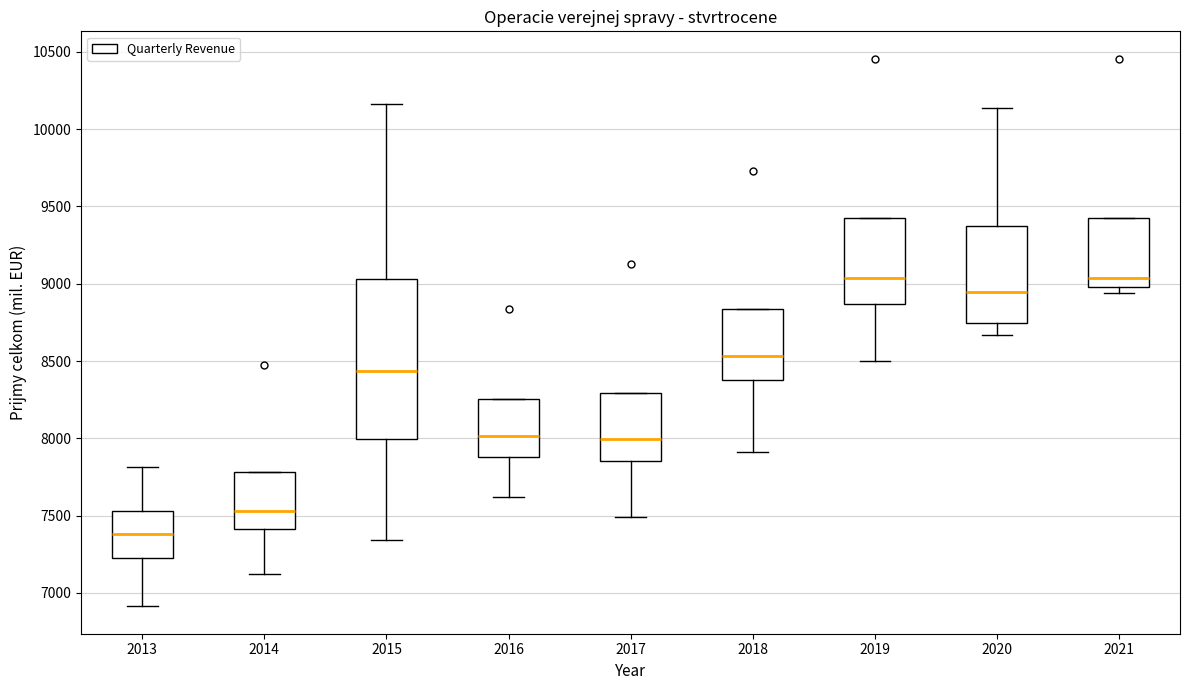

Which box is the tallest, from its lower edge to its upper edge?

2015